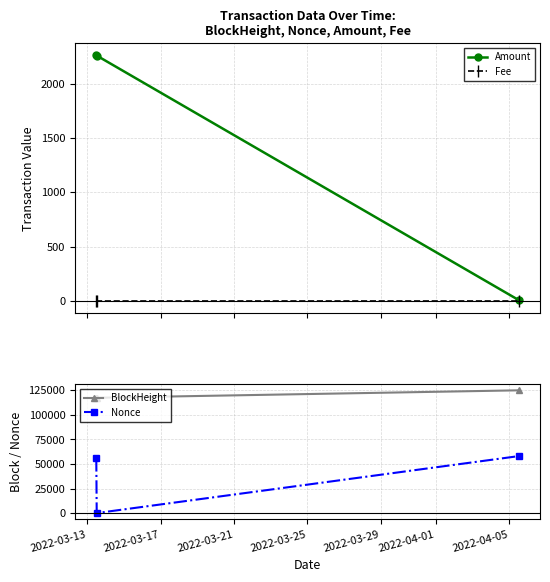

What is the lowest value of the BlockHeight series?

117333